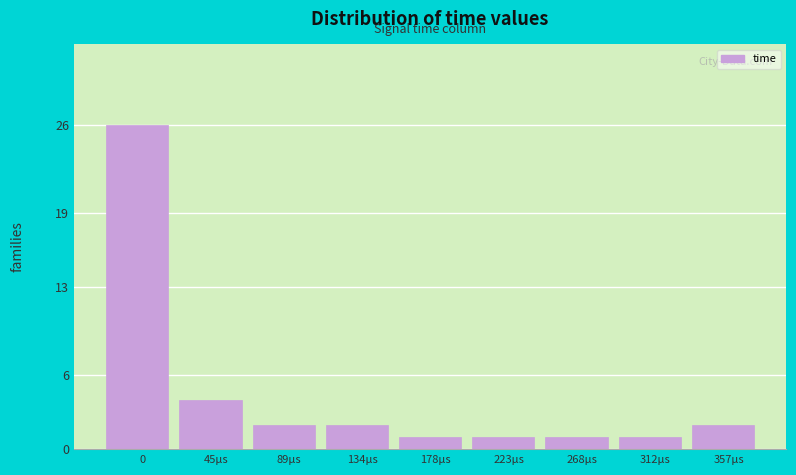

Reading left to right, extract all data points from this chart.

26	4	2	2	1	1	1	1	2